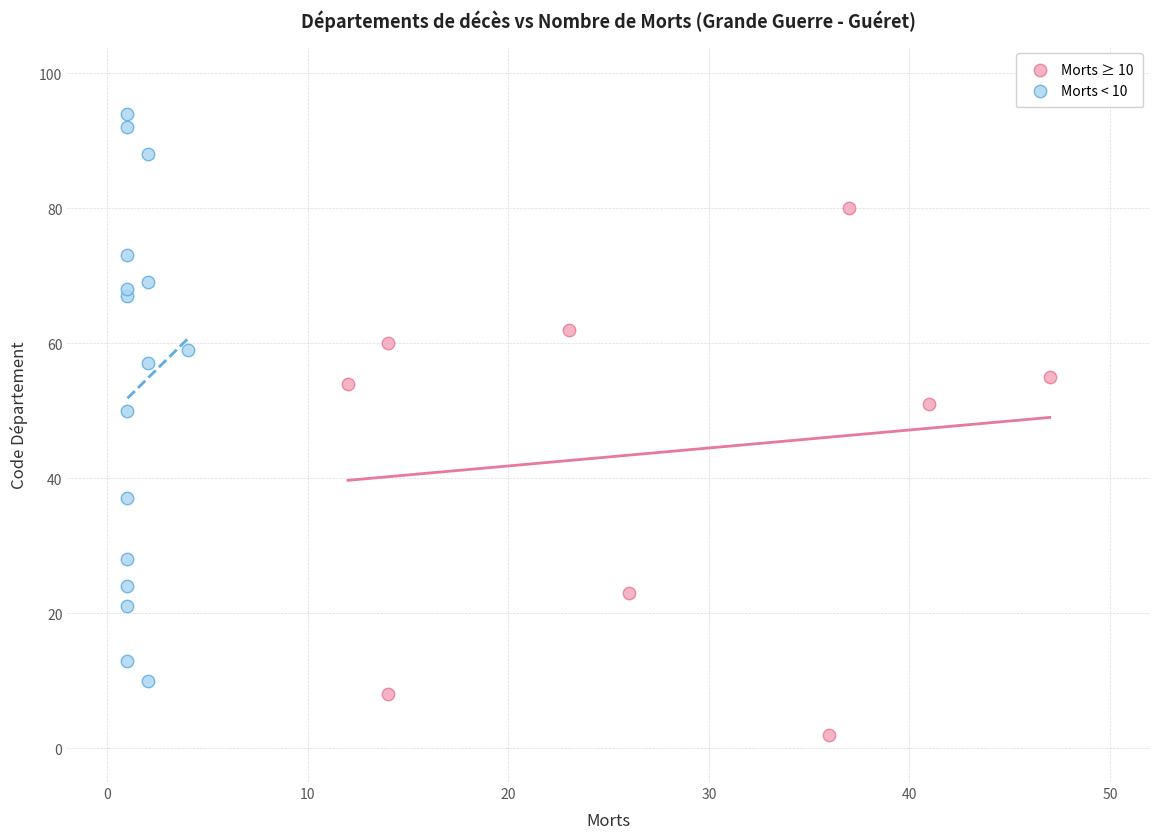

Which series has the widest spread of Y values?

Morts < 10